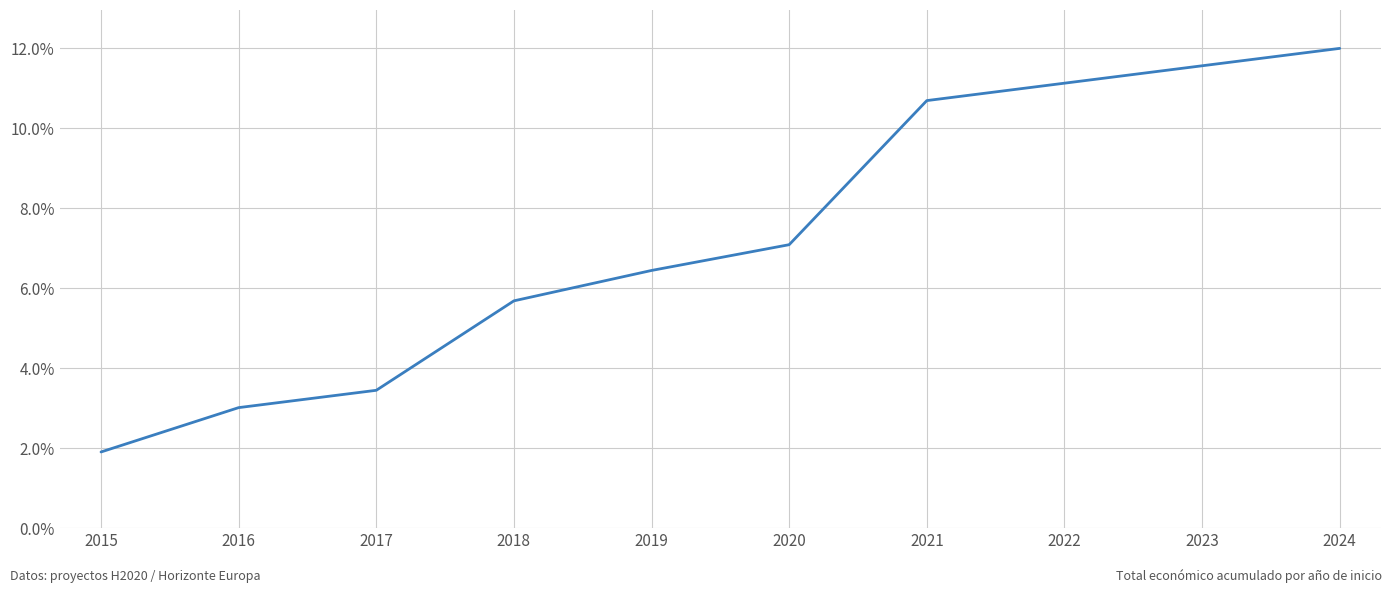

What is the maximum value shown in the chart?

12.0